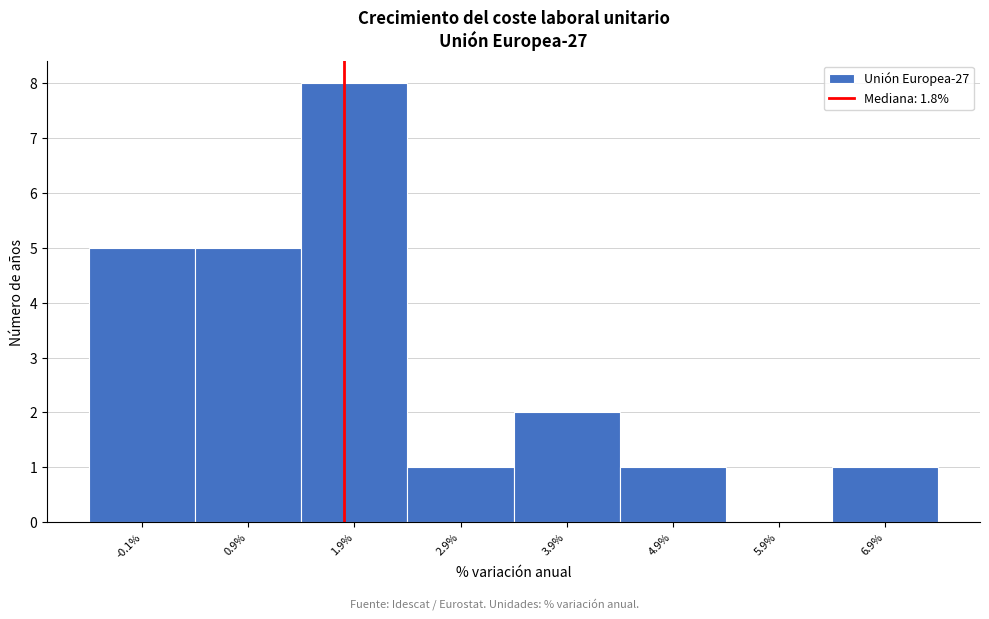

Reading left to right, list every bar in this chart as the range it spans on the x-axis followed by its height. The values are not printed on the chart, so give them approximately, as read against the axis.

-0.6 to 0.4: 5
0.4 to 1.4: 5
1.4 to 2.4: 8
2.4 to 3.4: 1
3.4 to 4.4: 2
4.4 to 5.4: 1
5.4 to 6.4: 0
6.4 to 7.4: 1